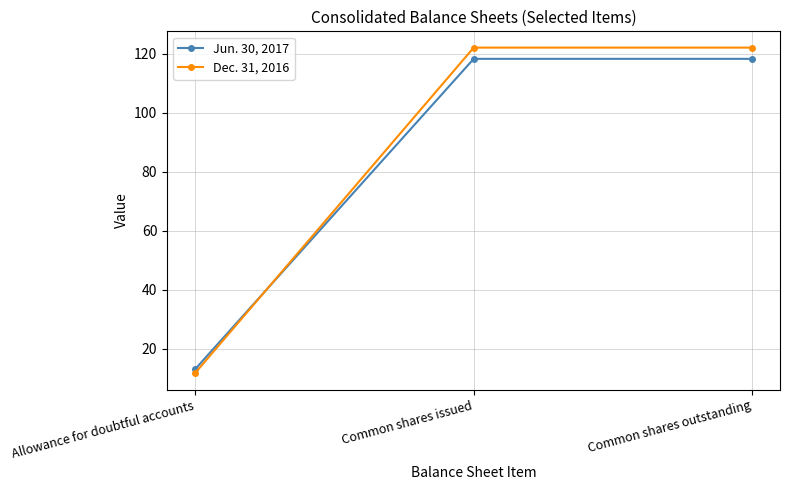

What are all the series names shown in the legend?

Jun. 30, 2017, Dec. 31, 2016